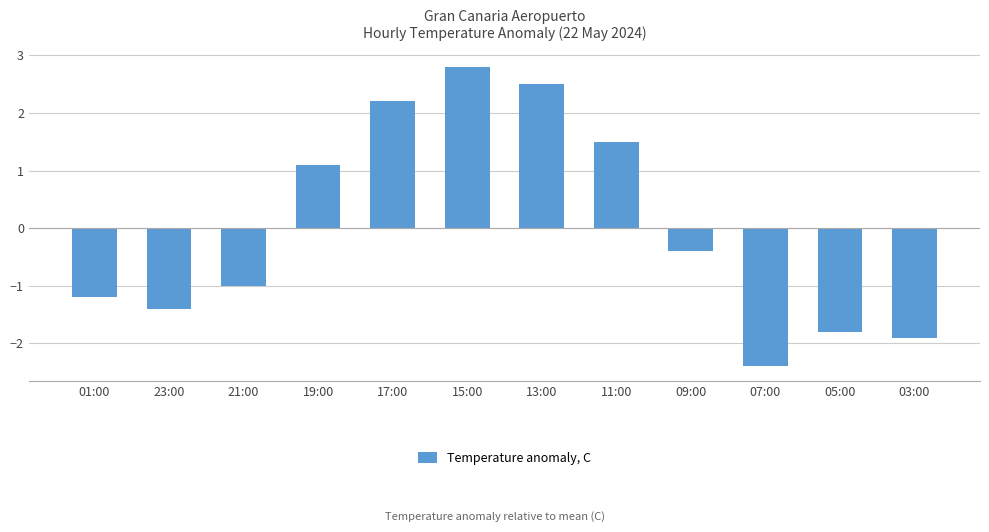

Reading left to right, transcribe all the data shown in this chart.

01:00=-1.2	23:00=-1.4	21:00=-1.0	19:00=1.1	17:00=2.2	15:00=2.8	13:00=2.5	11:00=1.5	09:00=-0.4	07:00=-2.4	05:00=-1.8	03:00=-1.9